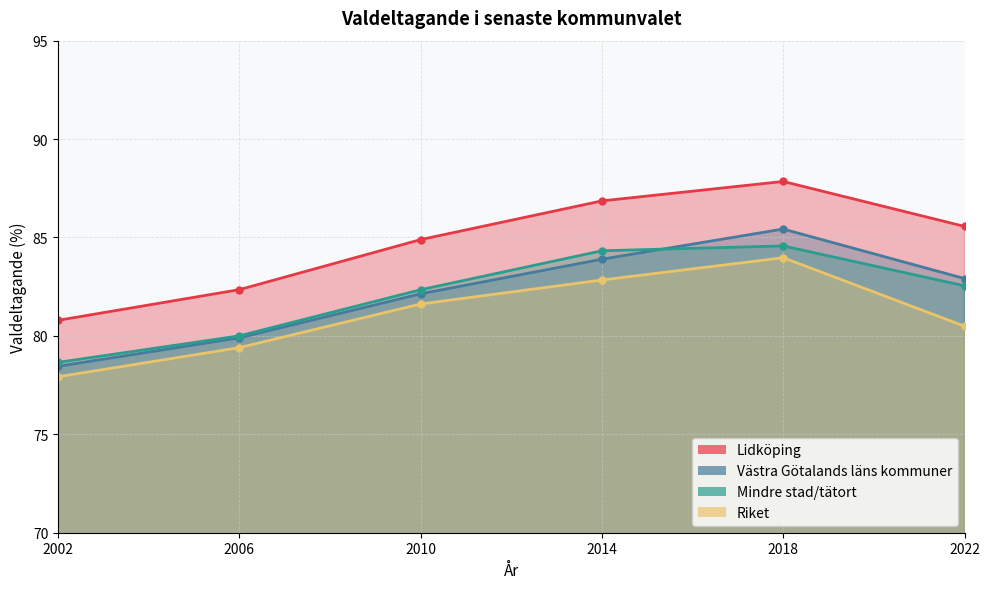

Reading right to left, extract all data points from this chart.

Lidköping: 2022=85.6	2018=87.8	2014=86.9	2010=84.9	2006=82.3	2002=80.8
Västra Götalands läns kommuner: 2022=82.9	2018=85.4	2014=83.9	2010=82.1	2006=79.9	2002=78.5
Mindre stad/tätort: 2022=82.5	2018=84.6	2014=84.3	2010=82.3	2006=80.0	2002=78.7
Riket: 2022=80.5	2018=84.0	2014=82.8	2010=81.6	2006=79.4	2002=77.9